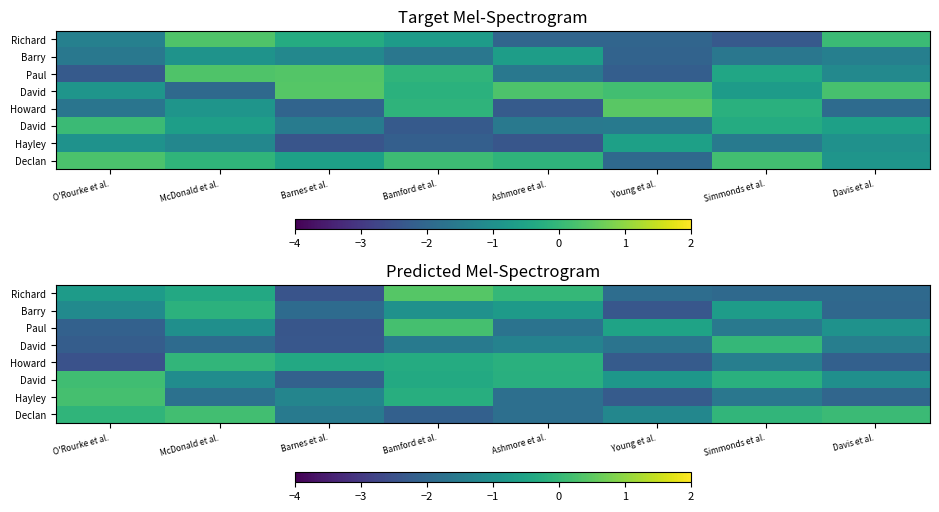

What is the total value across all series at Simmonds et al.?

-7.5